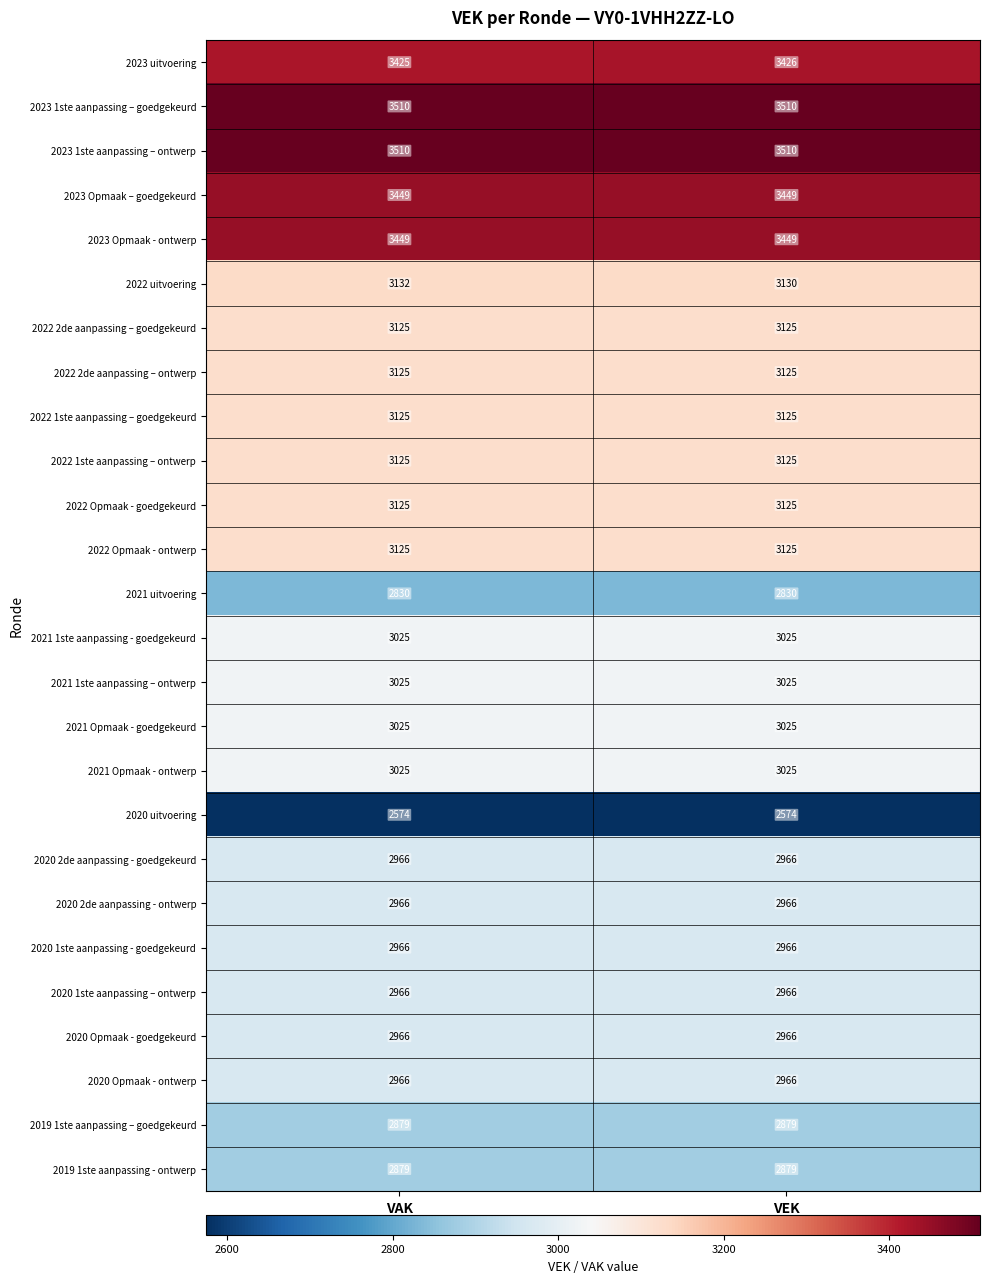

Between VAK and VEK, which series saw the biggest shift?

2022 uitvoering